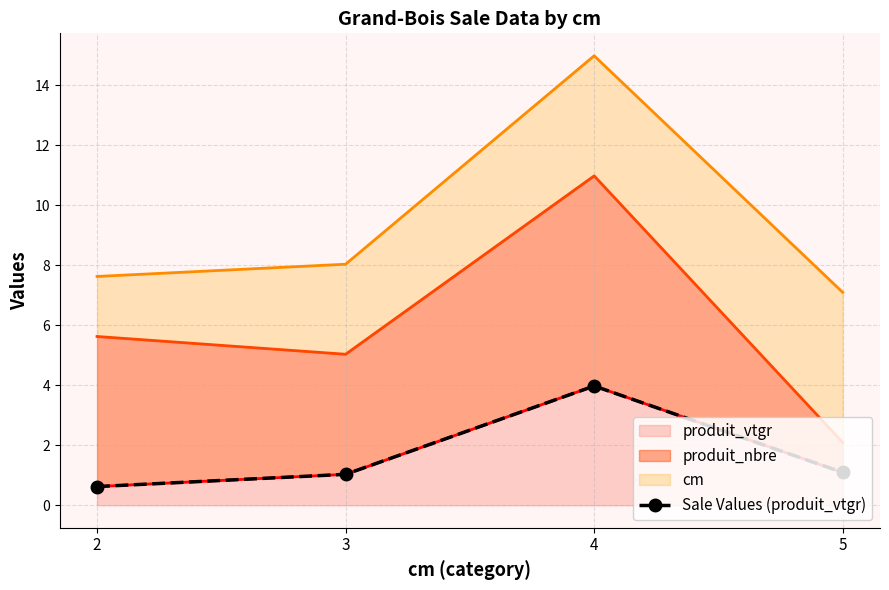

What is the value of the 2nd point from the left?

1.0